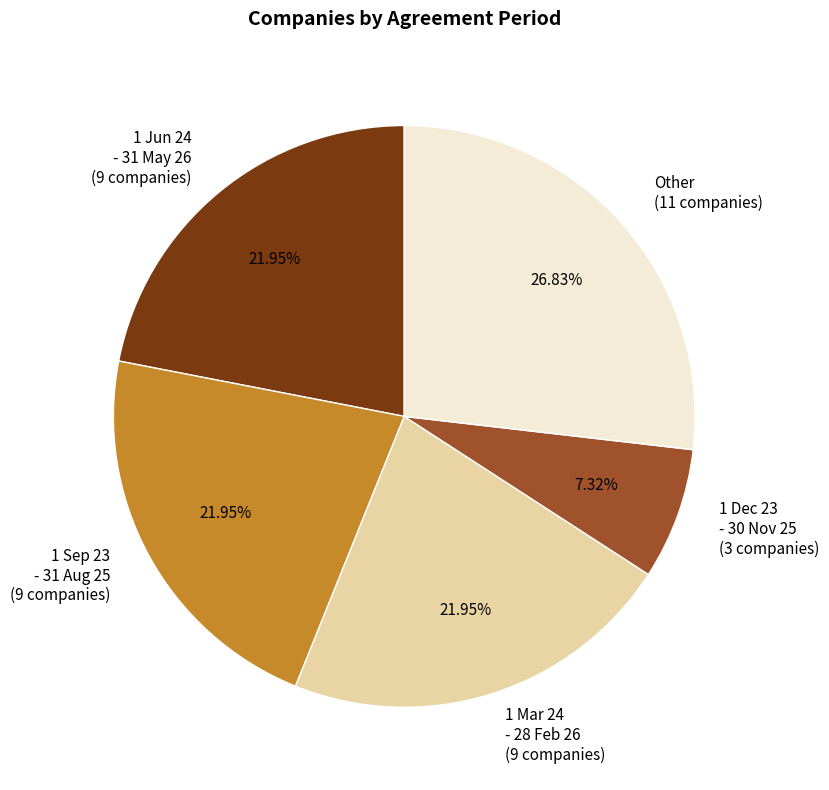

Is there a majority slice in this chart?

No